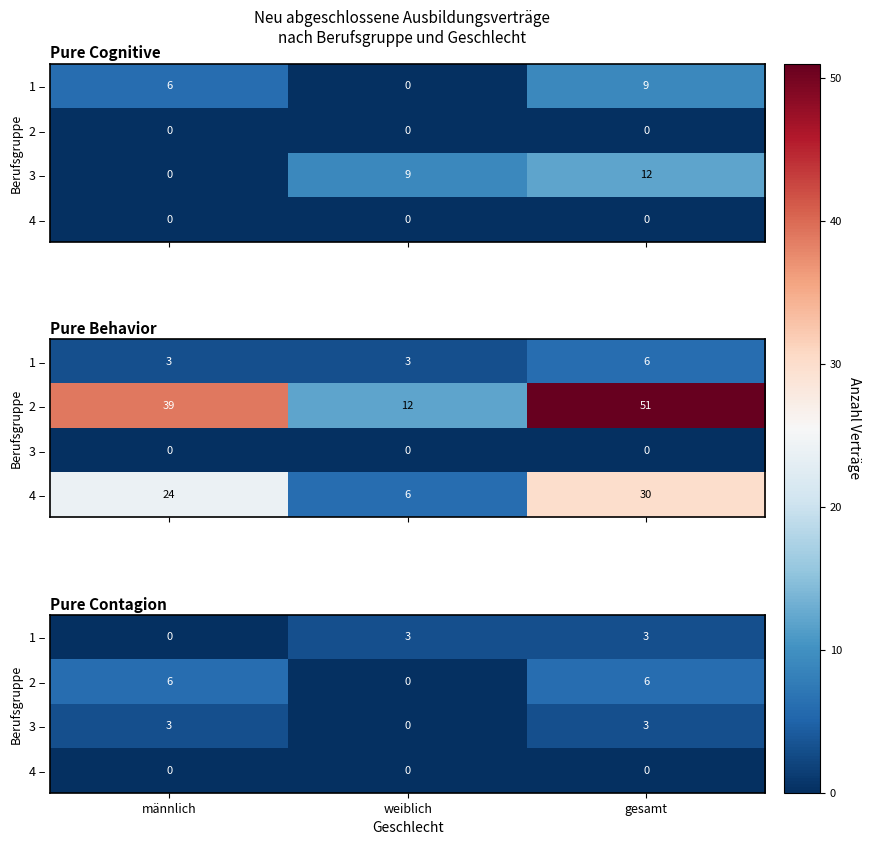

List the series in order of their peak value, lowest first.

4 –, 1 –, 3 –, 2 –